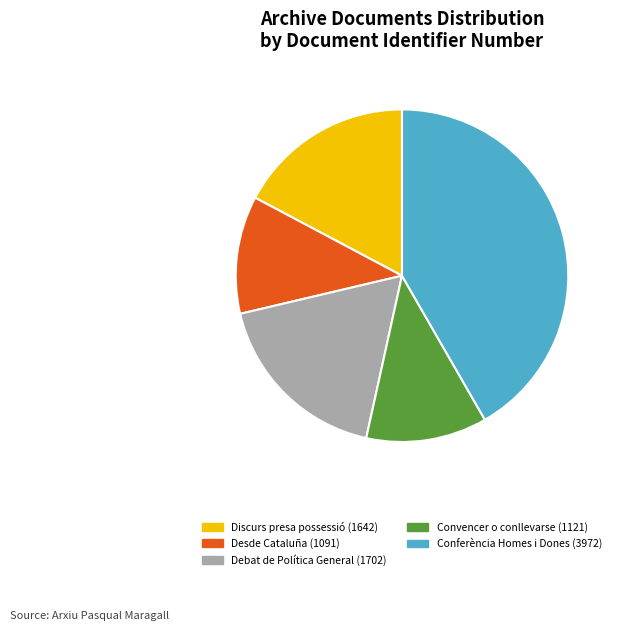

Approximately how many times larger is the value at Convencer o conllevarse (1121) compared to Debat de Política General (1702)?

0.7